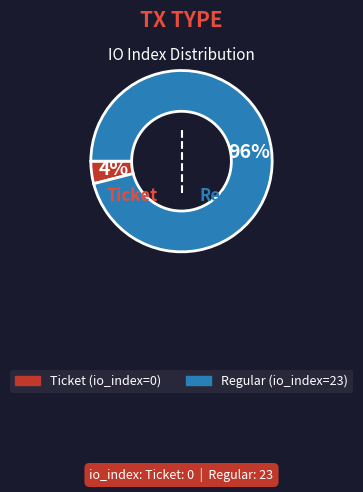

How many segments does this pie chart have?

2